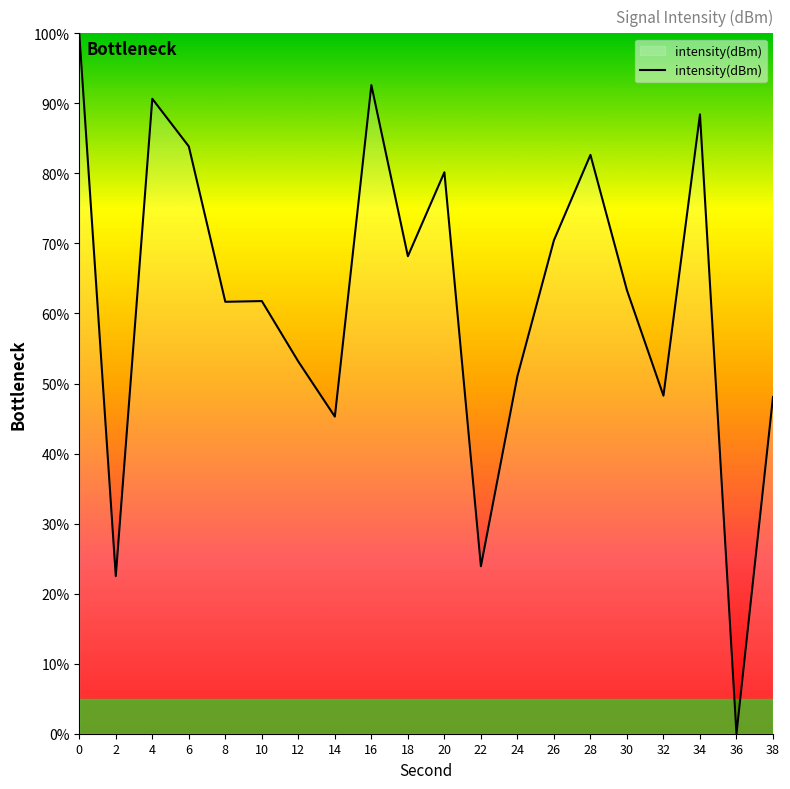

What is the difference between the values at 6 and 18?

15.7